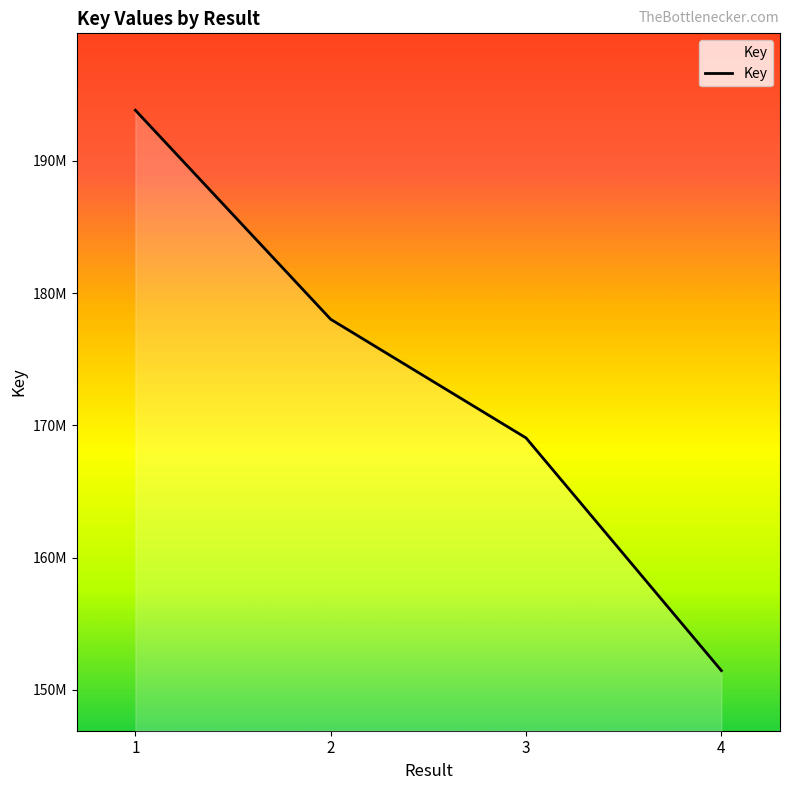

Rank the categories by value from lowest to highest.

4, 3, 2, 1